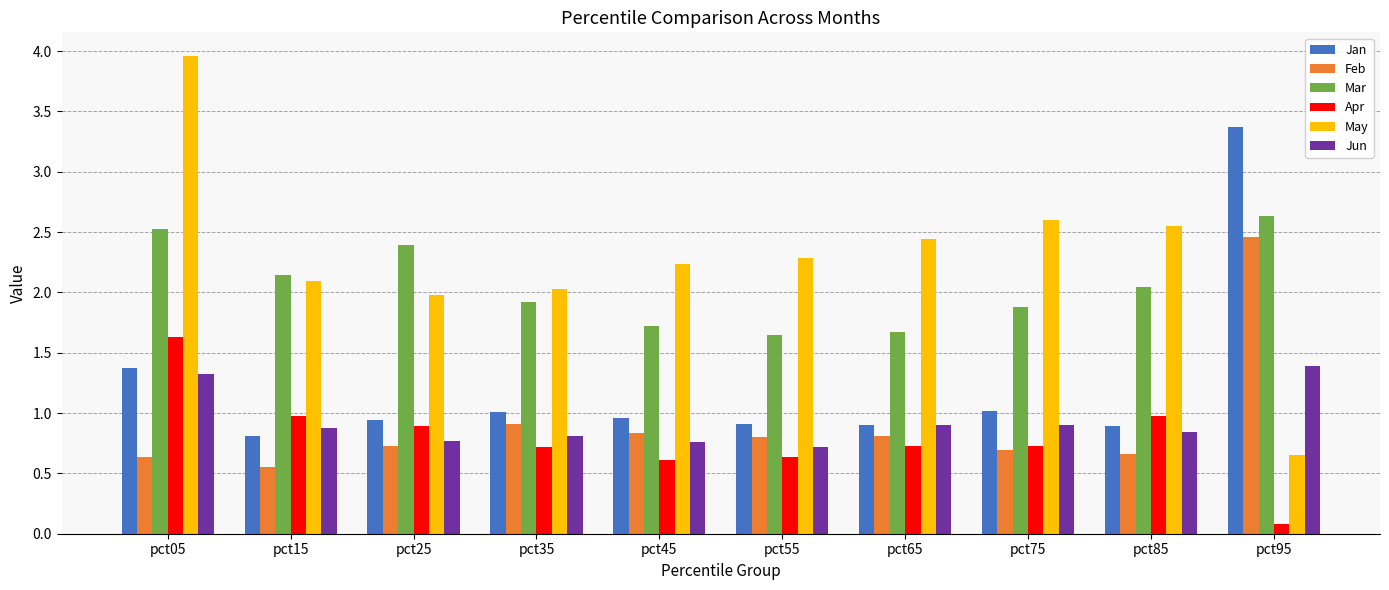

What is the value of the Mar bar at the 10th from the left?

2.6